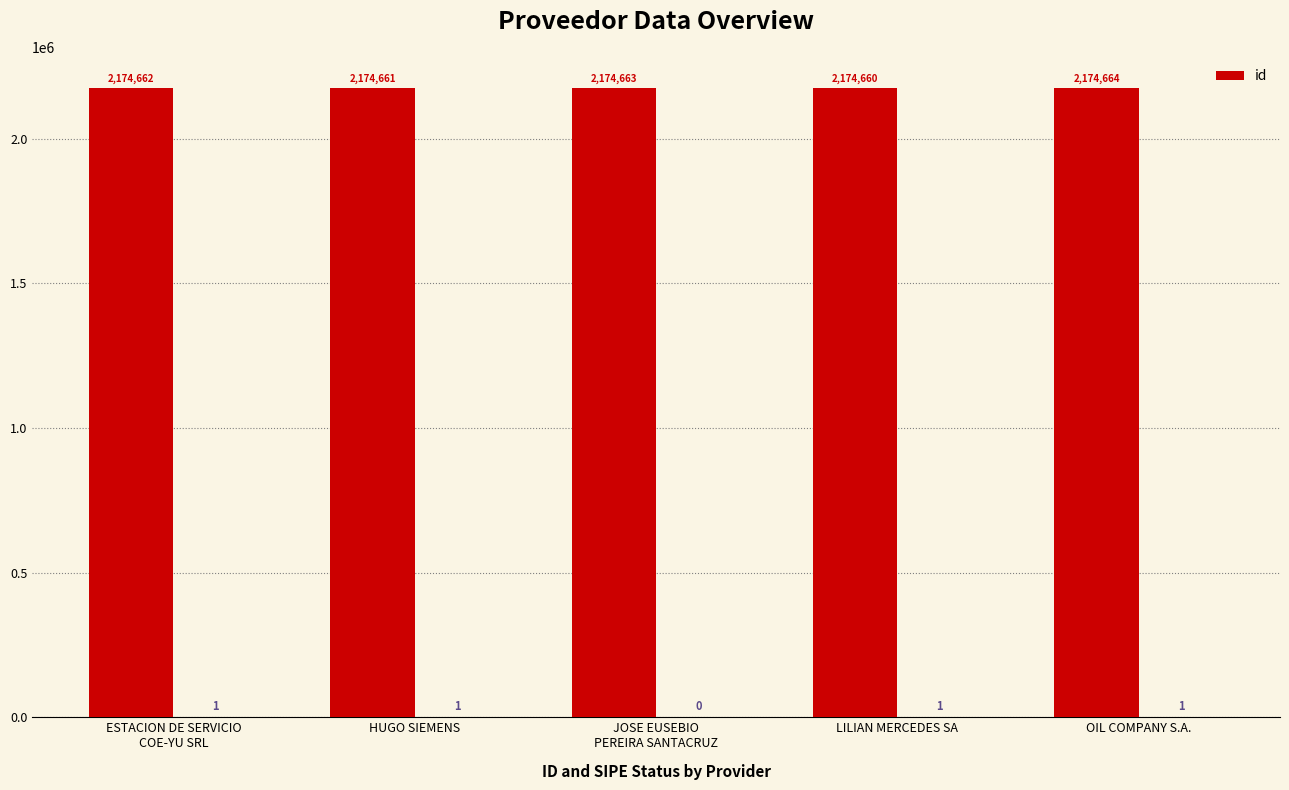

What is the change in value from JOSE EUSEBIO
PEREIRA SANTACRUZ to LILIAN MERCEDES SA?

-3